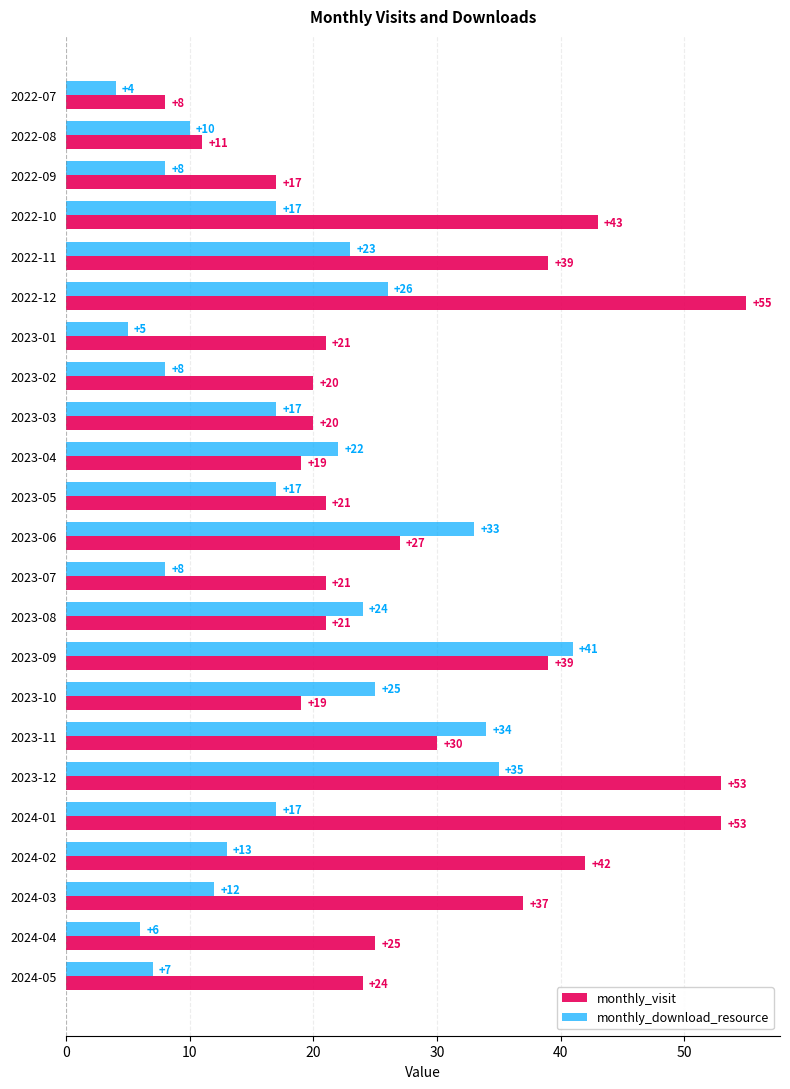

The value of monthly_download_resource at 2022-10 is 17. True or false?

True